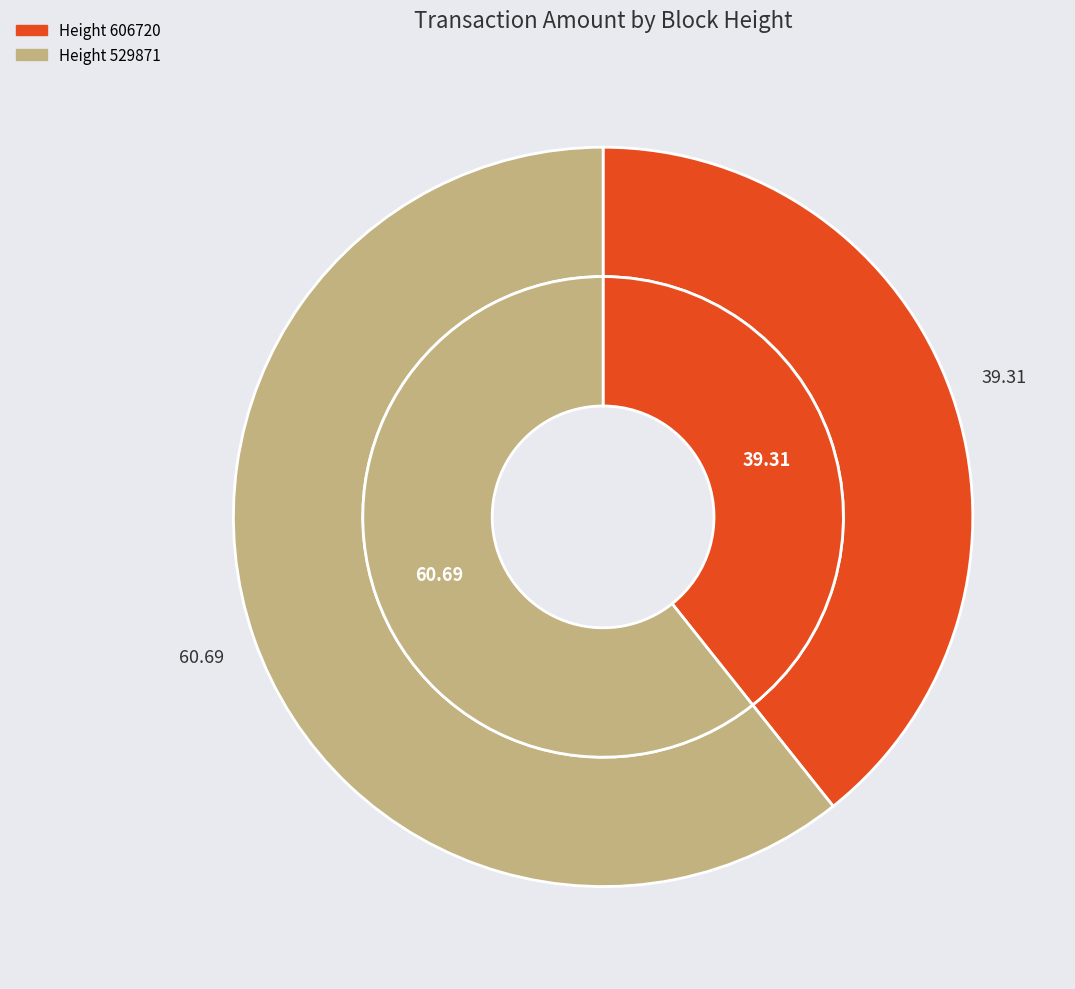

What is the majority slice?

529871